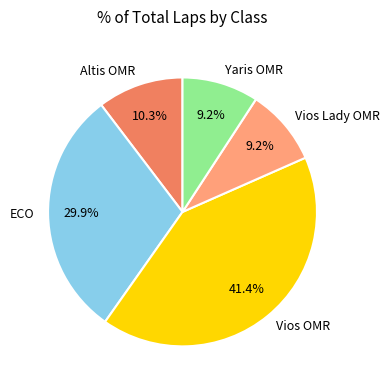

To the nearest percent, what is the difference between the Vios Lady OMR and Vios OMR slice percentages?

32%